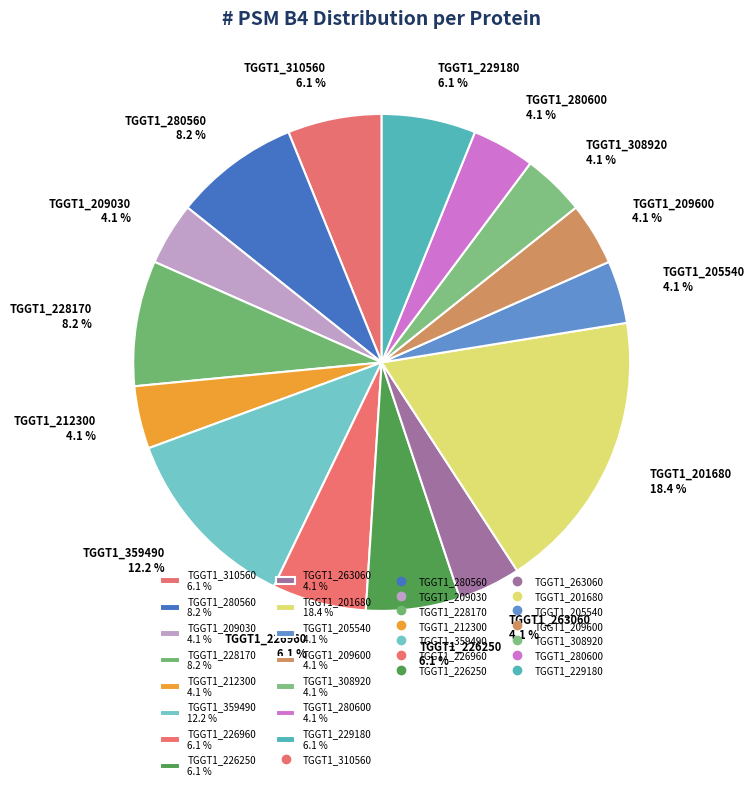

What is the largest slice in the pie chart?

TGGT1_201680 18.4 %